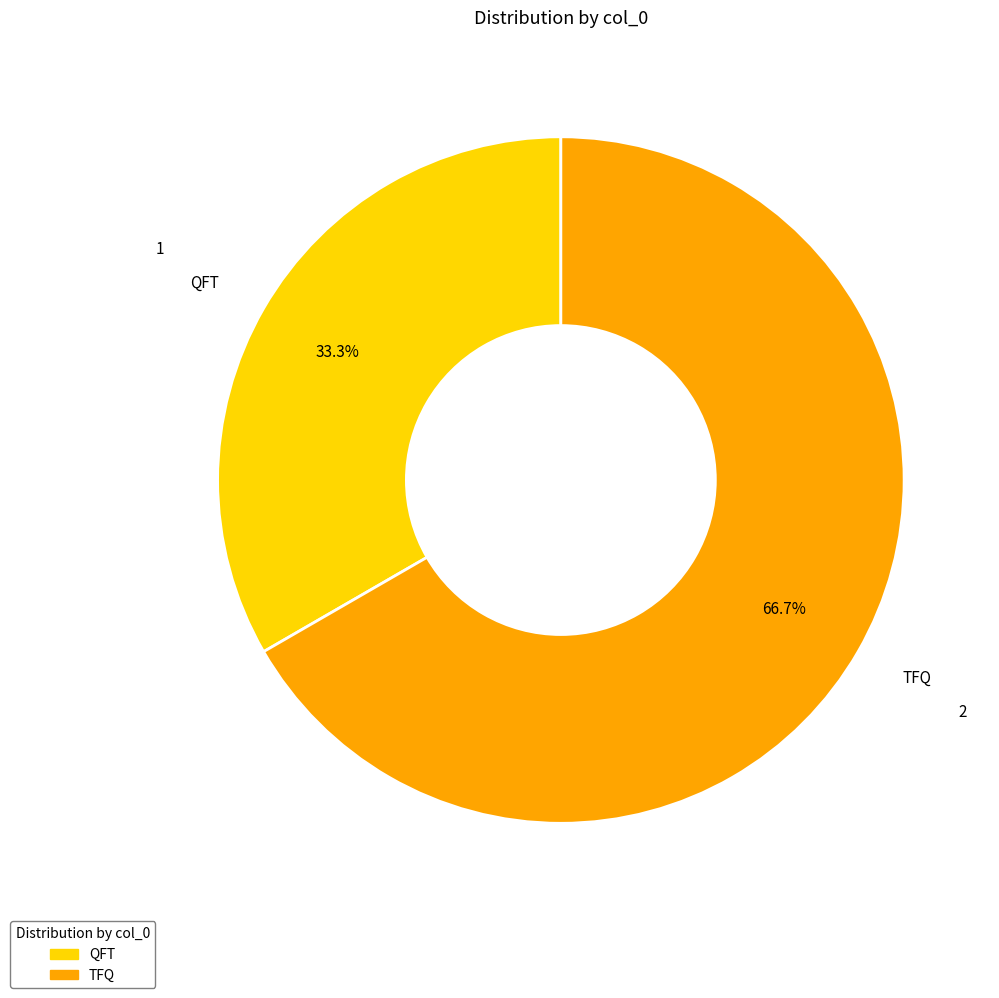

To the nearest percent, what percentage of the pie is TFQ?

67%